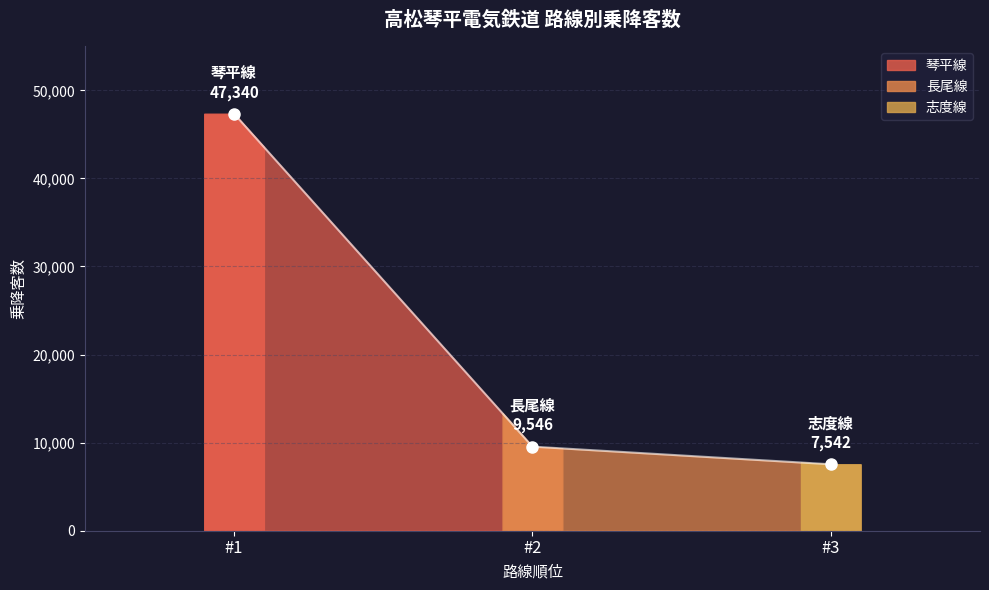

Between #3 and #2, which is larger?

#2